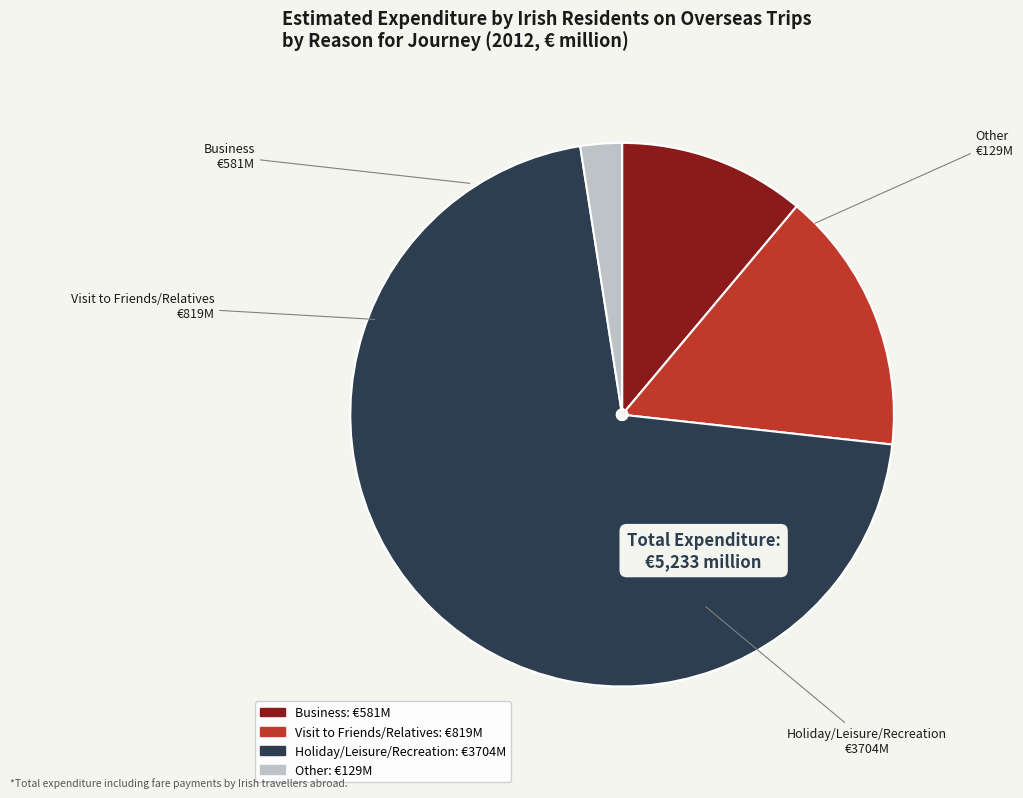

Rank the categories by value from highest to lowest.

Holiday/Leisure/Recreation, Visit to Friends/Relatives, Business, Other